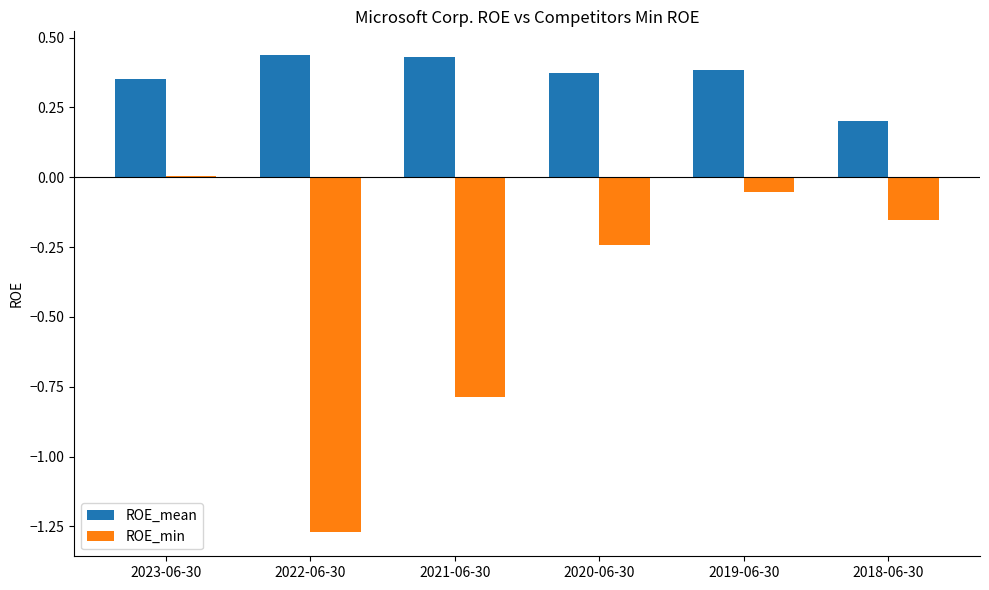

Which series changed the most between 2022-06-30 and 2020-06-30?

ROE_min